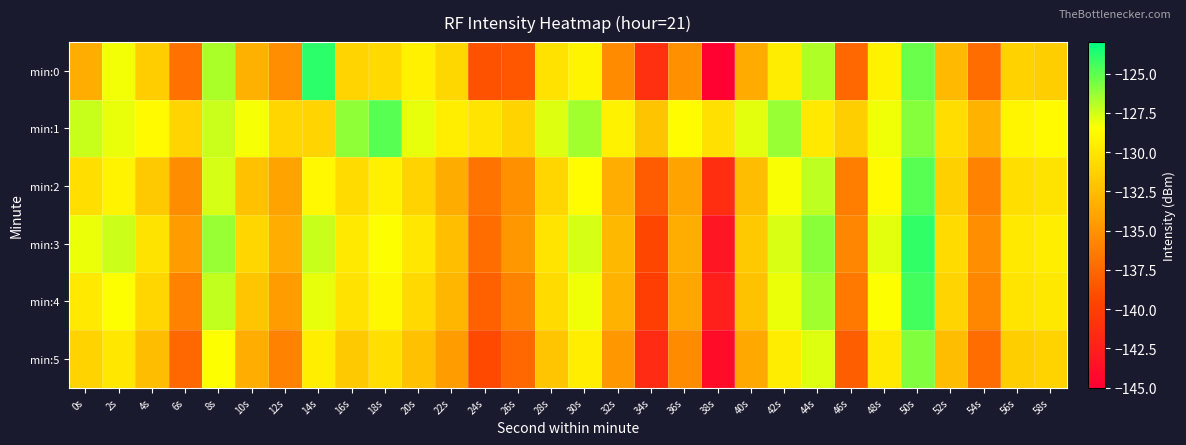

How many series are shown in this chart?

6